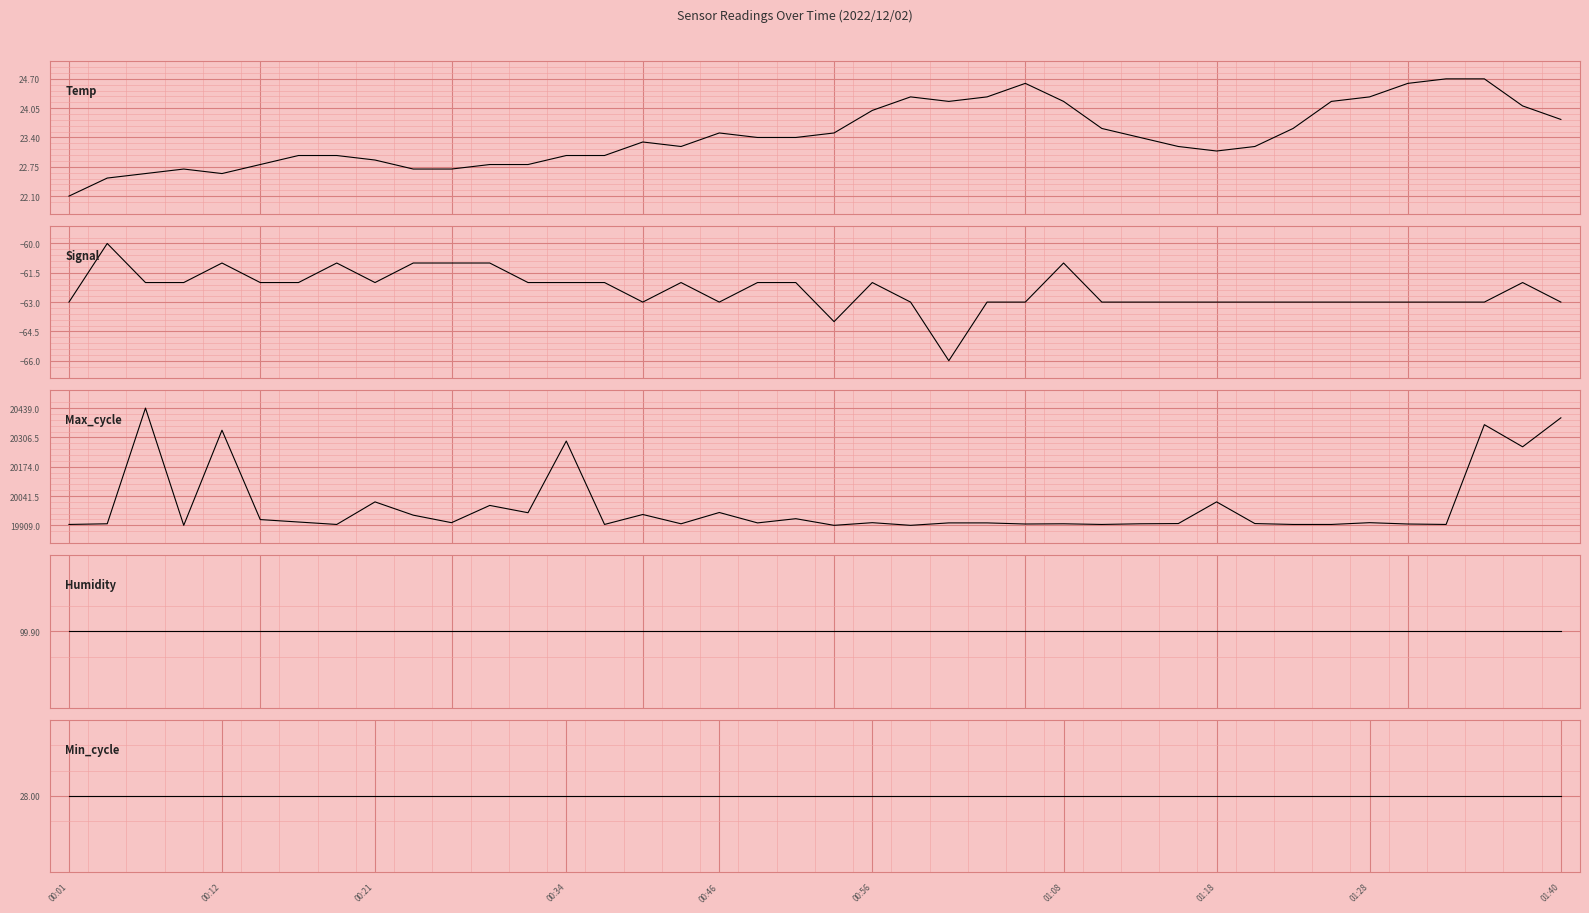

True or false: Max_cycle and Humidity cross at least once.

False